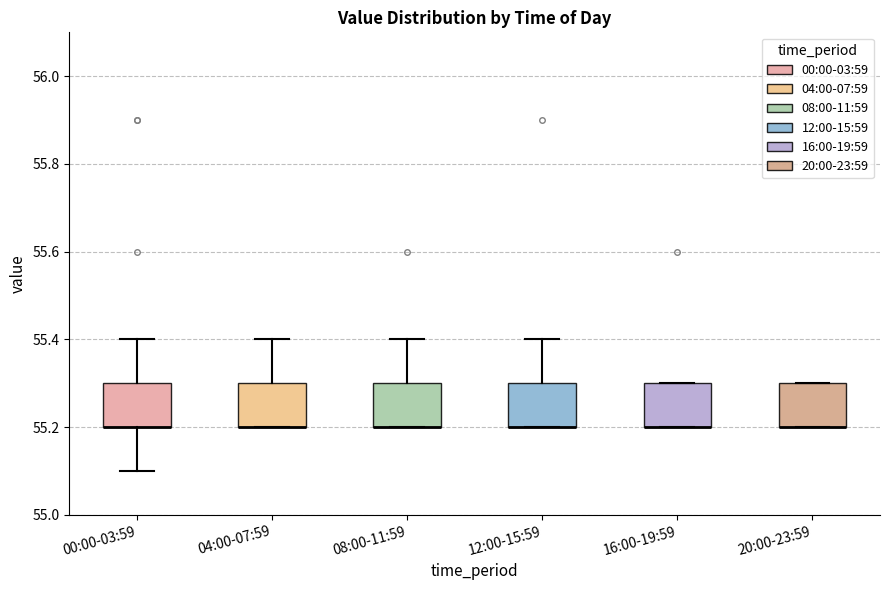

Reading left to right, transcribe this box plot: for each box, give where its median line is, the range the box spans, and where its two whiskers end, as read against the y-axis. The values are not printed on the chart, so give them approximately, as read against the axis.

00:00-03:59: median 55.2 (drawn on the box's lower edge), box 55.2 to 55.3, whiskers 55.1 to 55.4
04:00-07:59: median 55.2 (drawn on the box's lower edge), box 55.2 to 55.3, whiskers 55.2 to 55.4
08:00-11:59: median 55.2 (drawn on the box's lower edge), box 55.2 to 55.3, whiskers 55.2 to 55.4
12:00-15:59: median 55.2 (drawn on the box's lower edge), box 55.2 to 55.3, whiskers 55.2 to 55.4
16:00-19:59: median 55.2 (drawn on the box's lower edge), box 55.2 to 55.3, whiskers 55.2 to 55.3
20:00-23:59: median 55.2 (drawn on the box's lower edge), box 55.2 to 55.3, whiskers 55.2 to 55.3